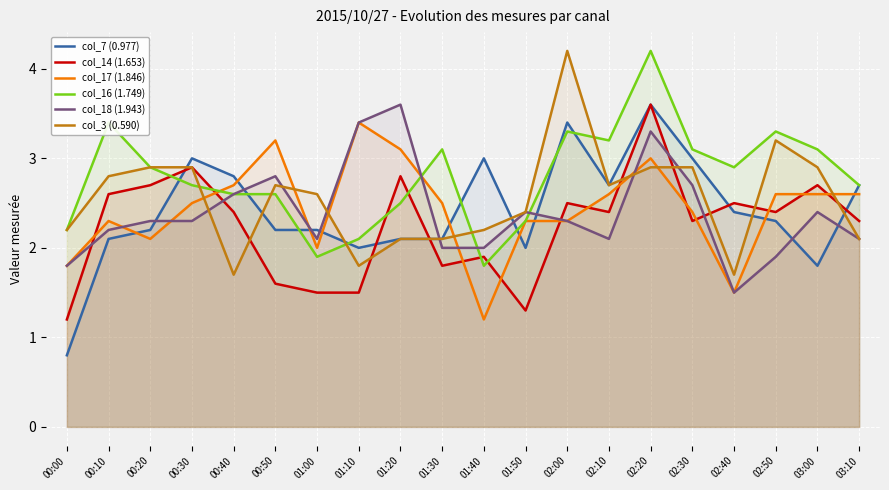

The col_7 (0.977) series shows 2.0 at 01:10. True or false?

True